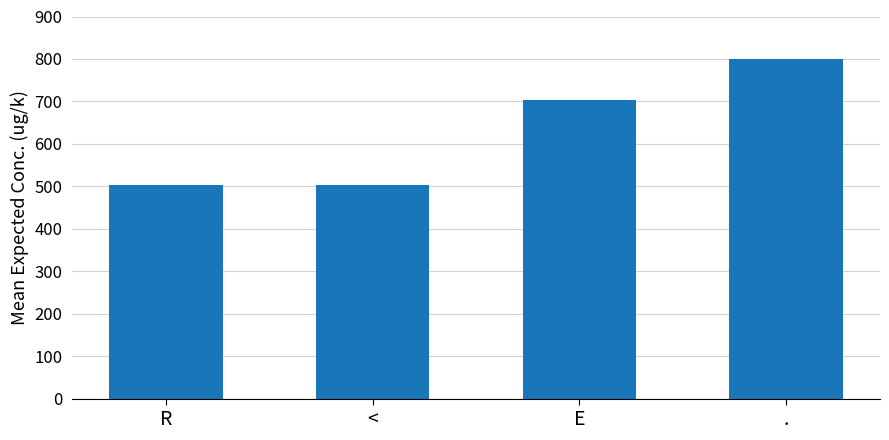

What is the label of the 2nd bar from the right?

E